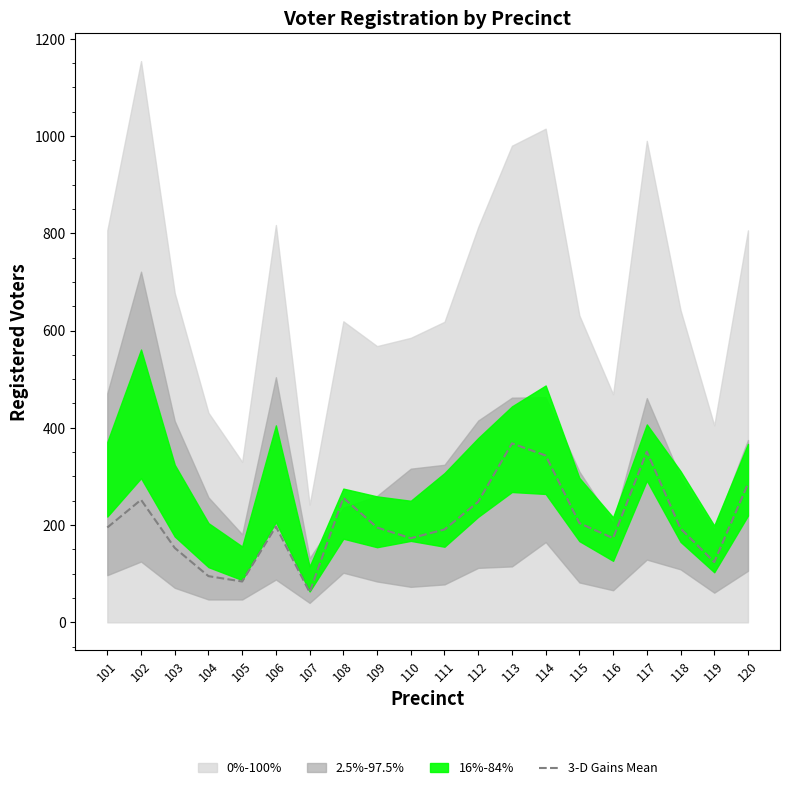

What is the change in value from 113 to 114?

-25